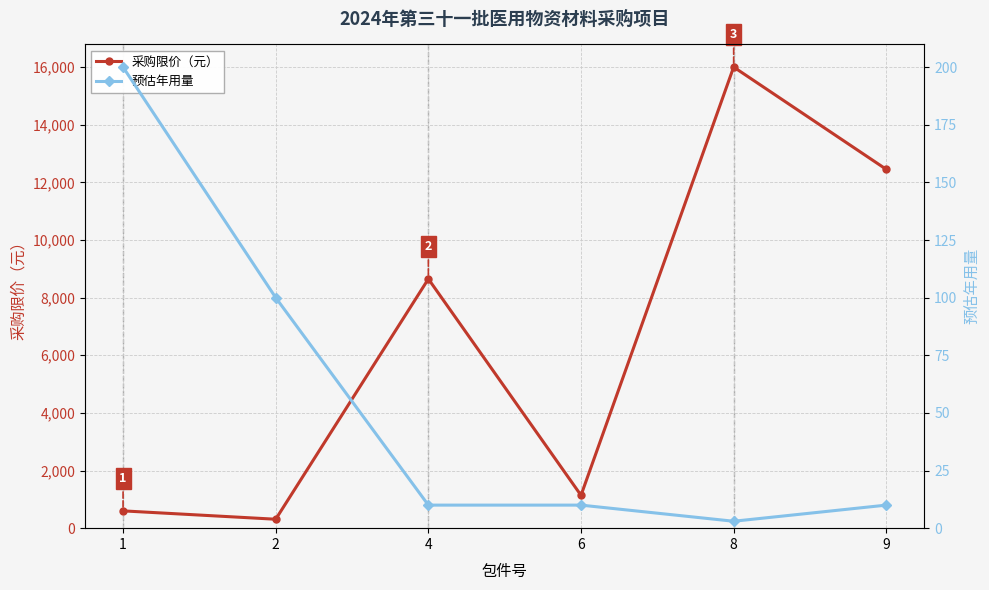

Reading left to right, extract all data points from this chart.

采购限价（元）: 600	310	8648	1140	16000	12450
预估年用量: 200	100	10	10	3	10